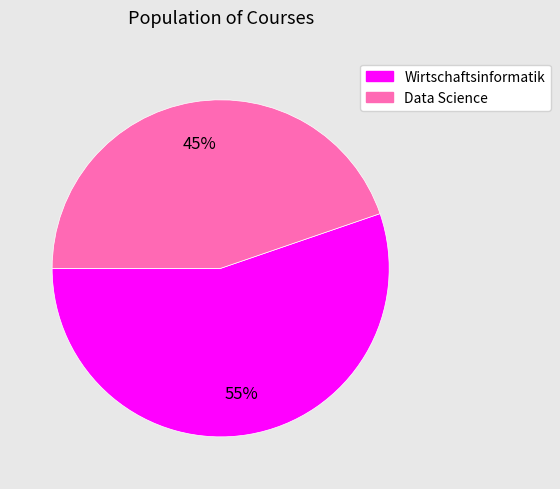

What percentage is the Data Science slice, to the nearest percent?

45%